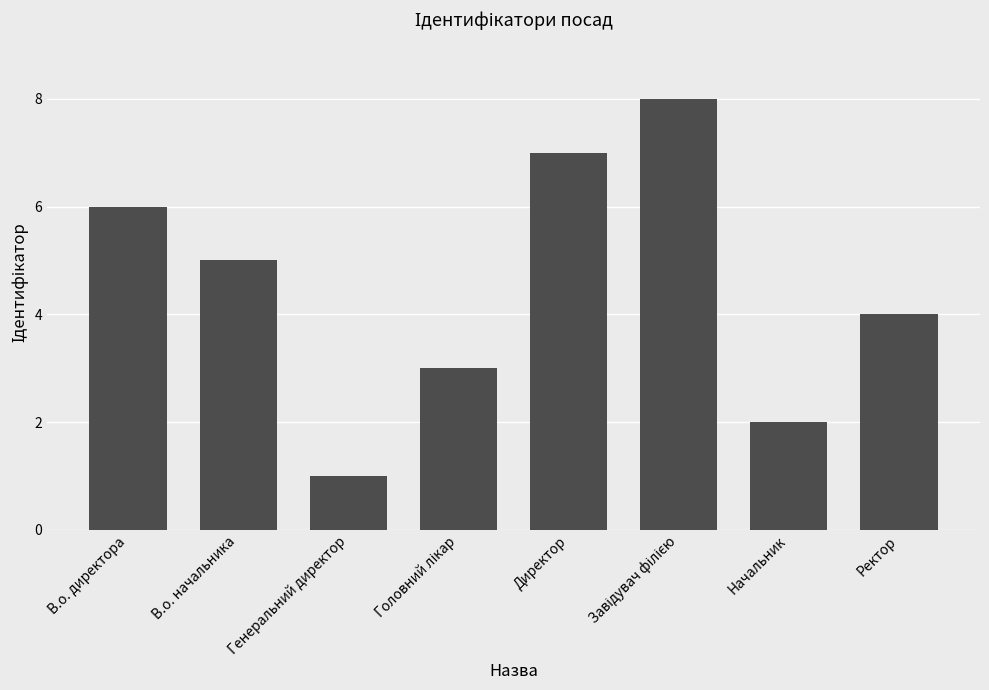

How many distinct data groups are displayed?

1